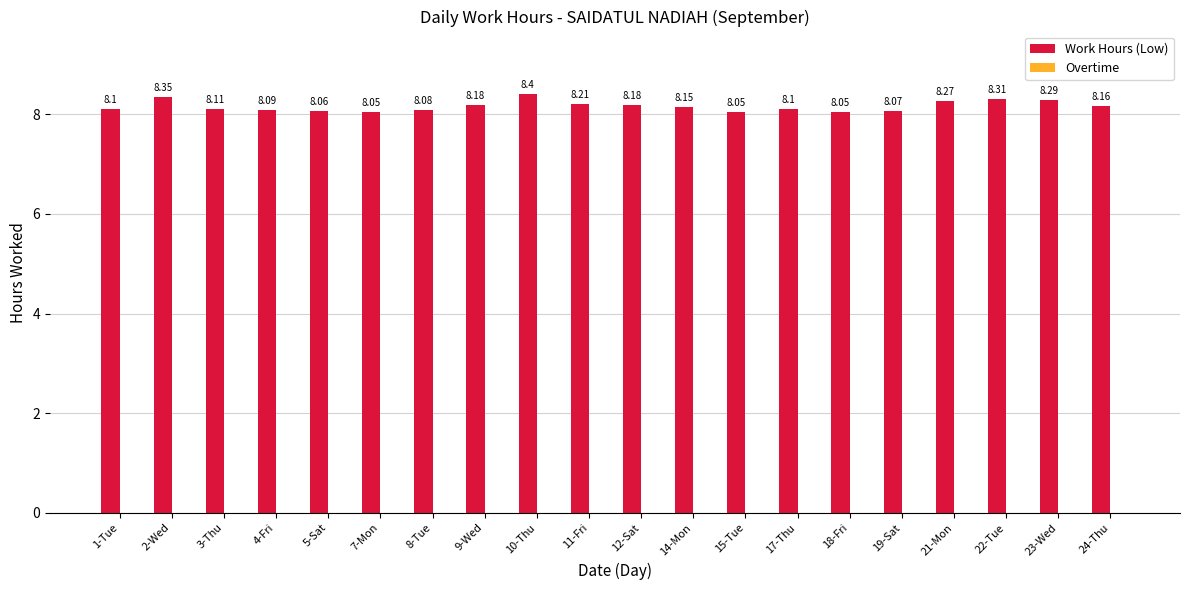

How many bars are there in total?

20